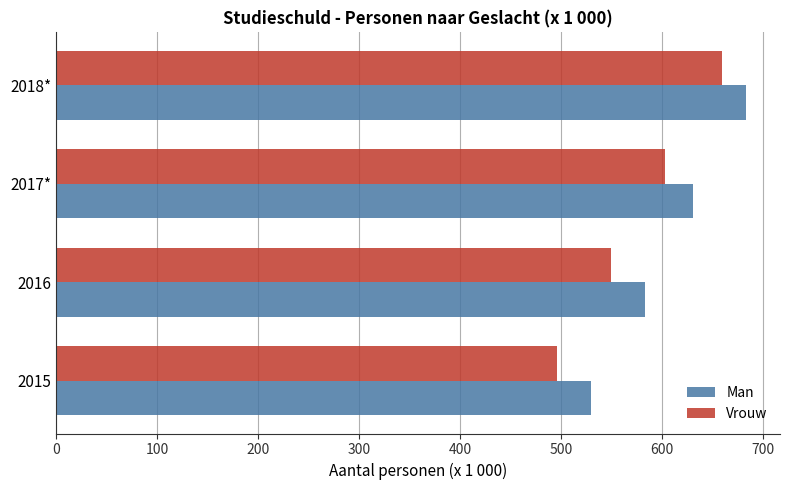

List the labels in order of Vrouw value, smallest first.

2015, 2016, 2017*, 2018*